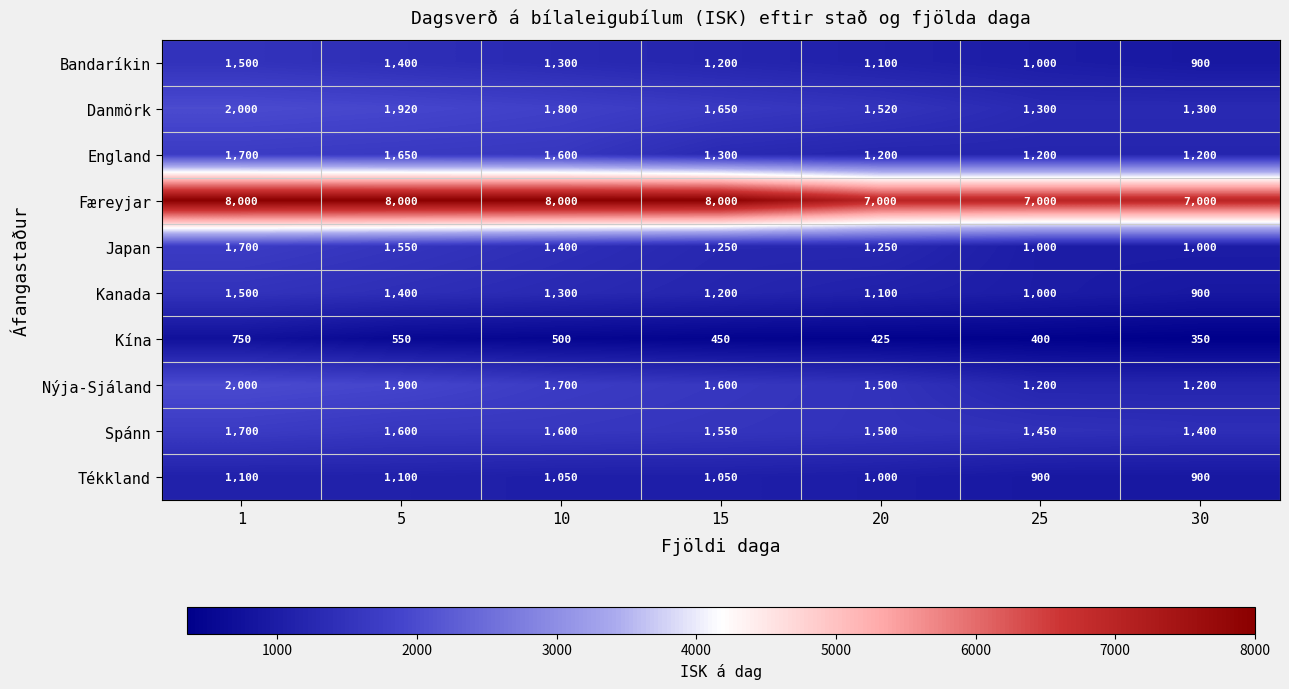

Count the Nýja-Sjáland values in the range 1200 to 1900.

6